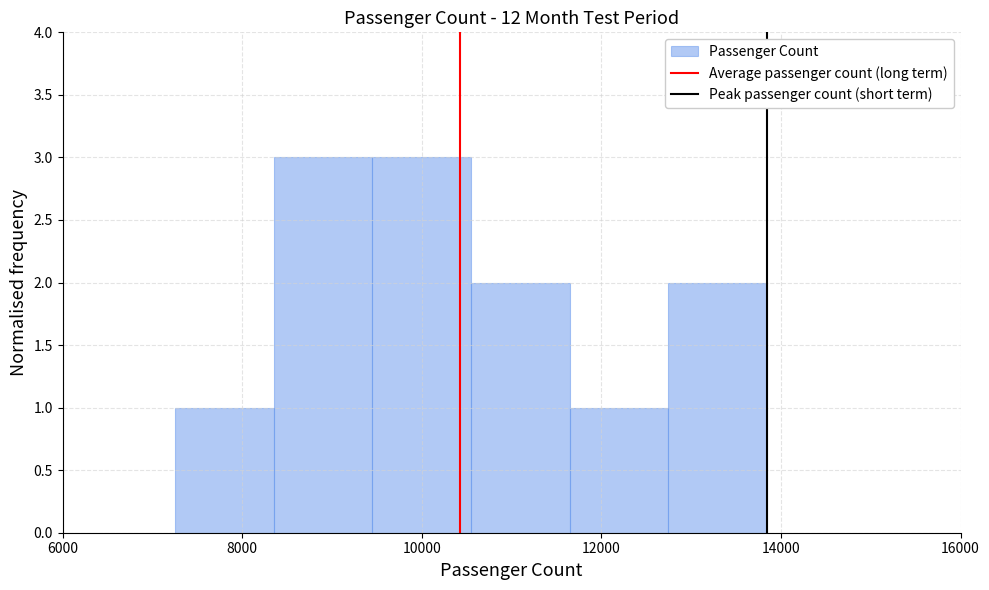

Reading left to right, transcribe this chart: for each bar, give the range it covers on the x-axis and its height. Neither the bar edges nor the heights are printed on the chart, so give them approximately, as read against the axes.

7200 to 8400: 1
8400 to 9400: 3
9400 to 10600: 3
10600 to 11600: 2
11600 to 12800: 1
12800 to 13800: 2